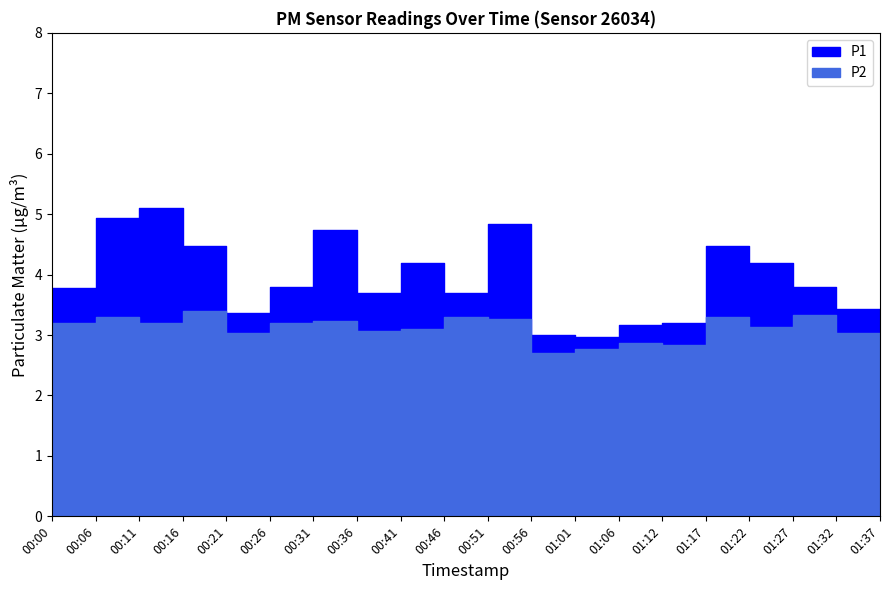

Rank the series by their average value, from lowest to highest.

P2, P1